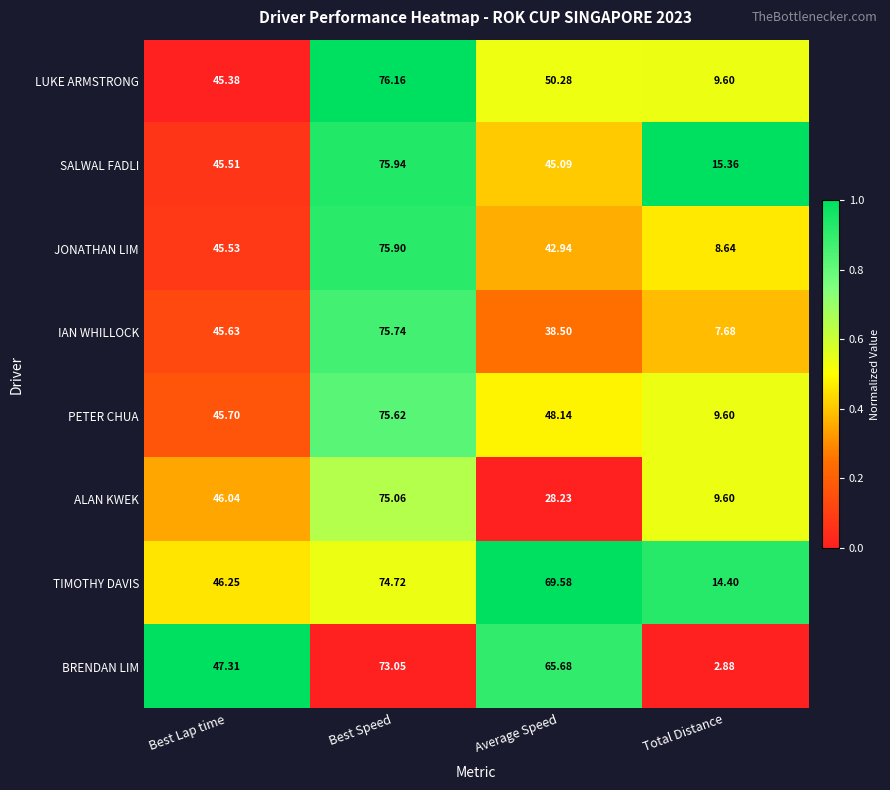

Which series changed the most between Best Lap time and Best Speed?

LUKE ARMSTRONG